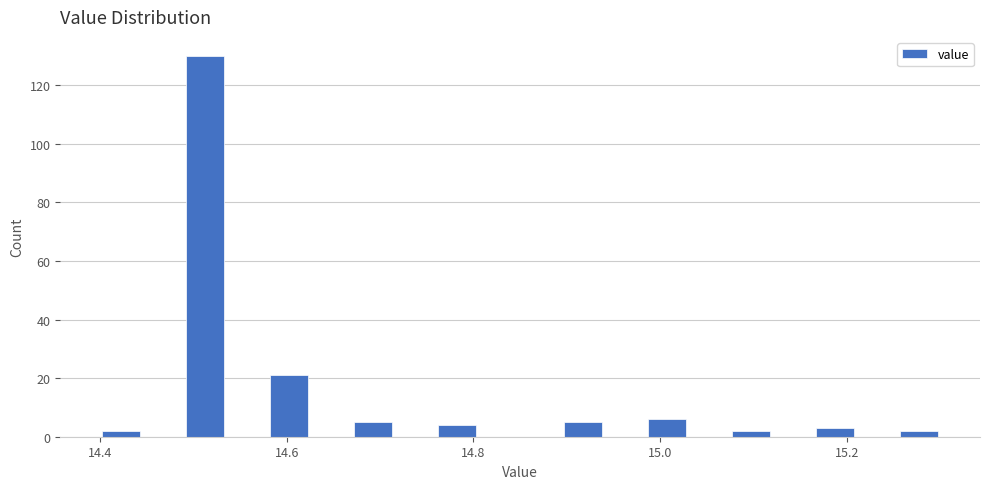

Read against the x-axis, roughly where is the centre of the tallest bar?

14.52